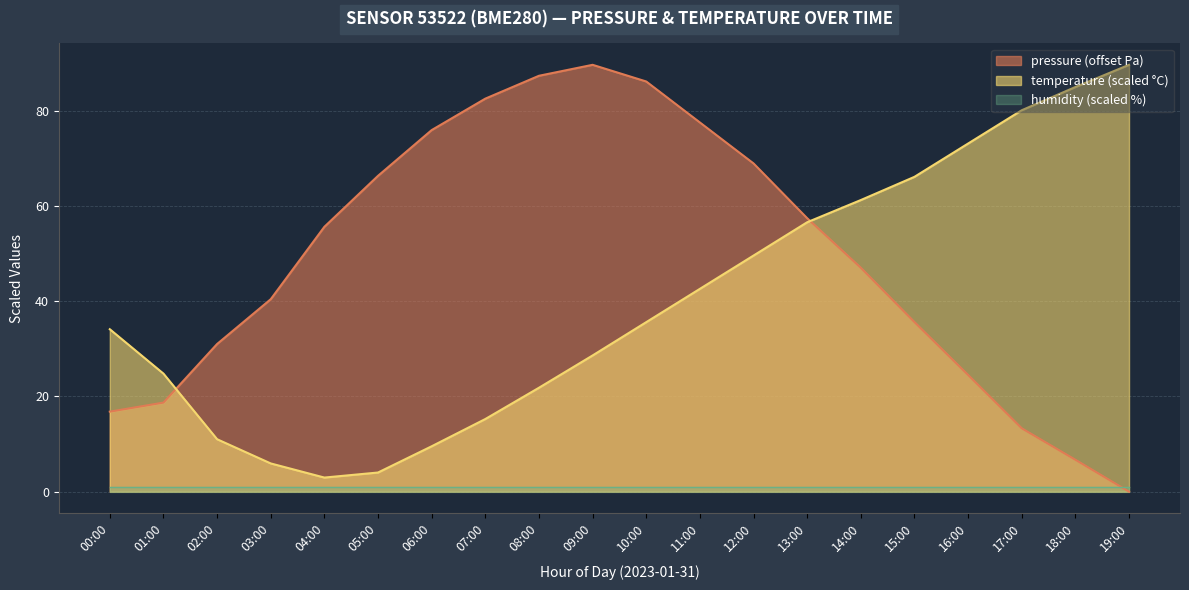

Which series has the largest total across all categories?

pressure (offset Pa)